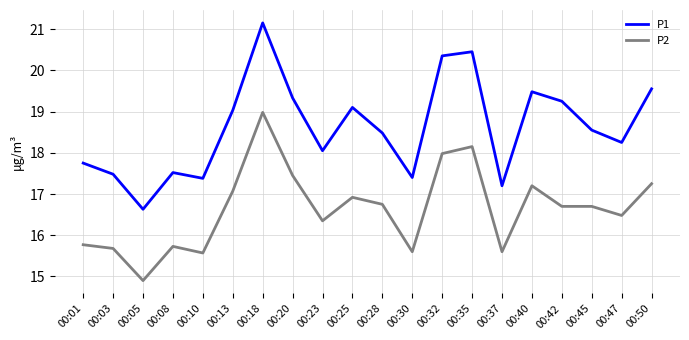

Between 00:10 and 00:28, which series saw the biggest shift?

P2